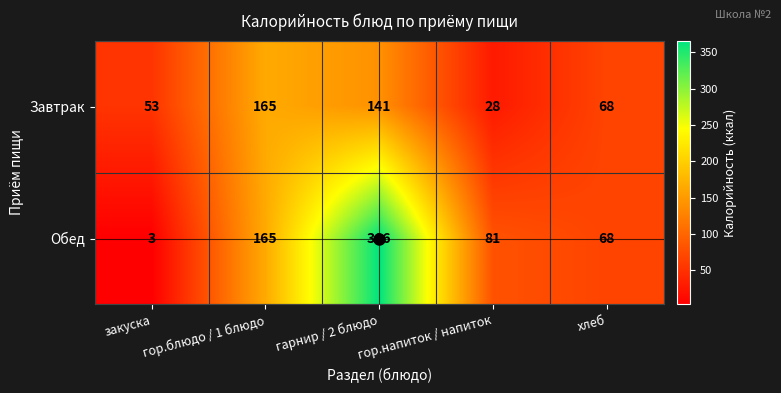

At which category is the sum across all series the highest?

гарнир / 2 блюдо